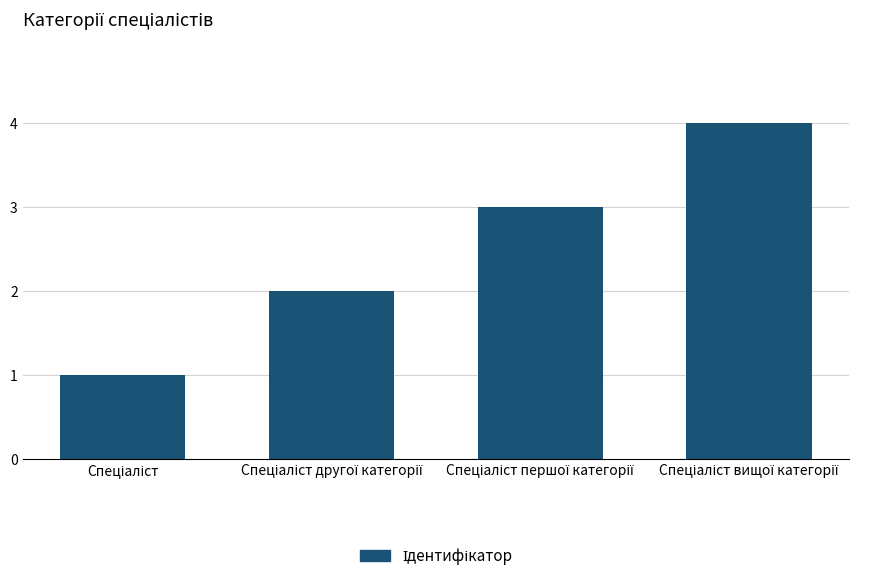

What is the difference between the maximum and minimum values?

3